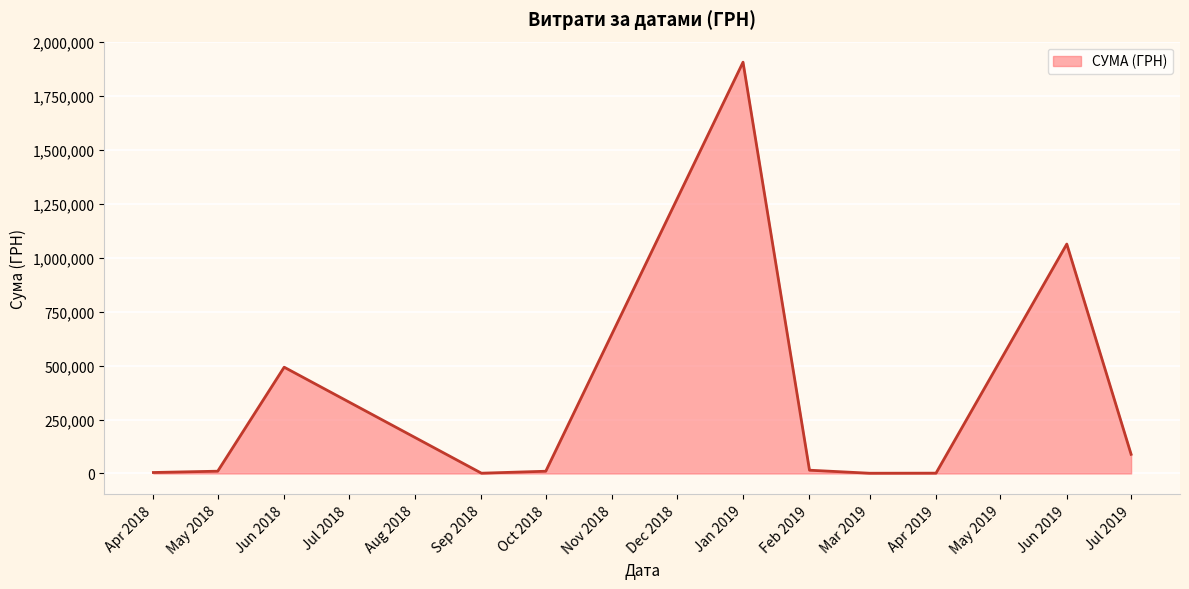

How many lines are shown in the chart?

1